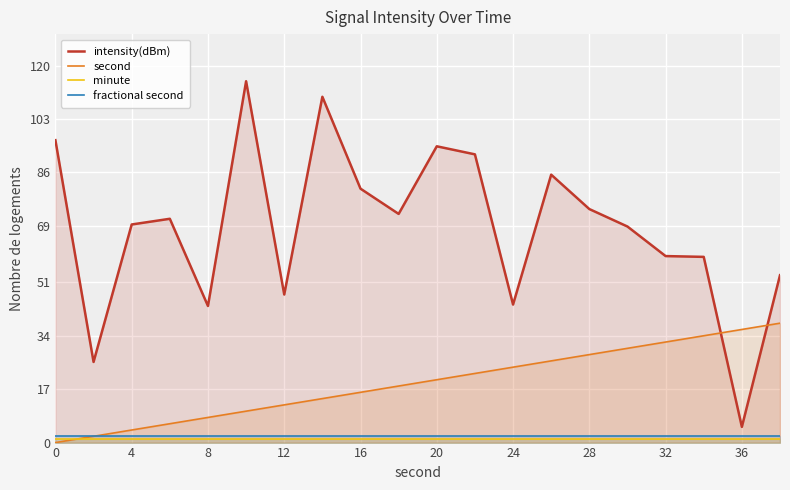

Count the number of categories in the chart.

20